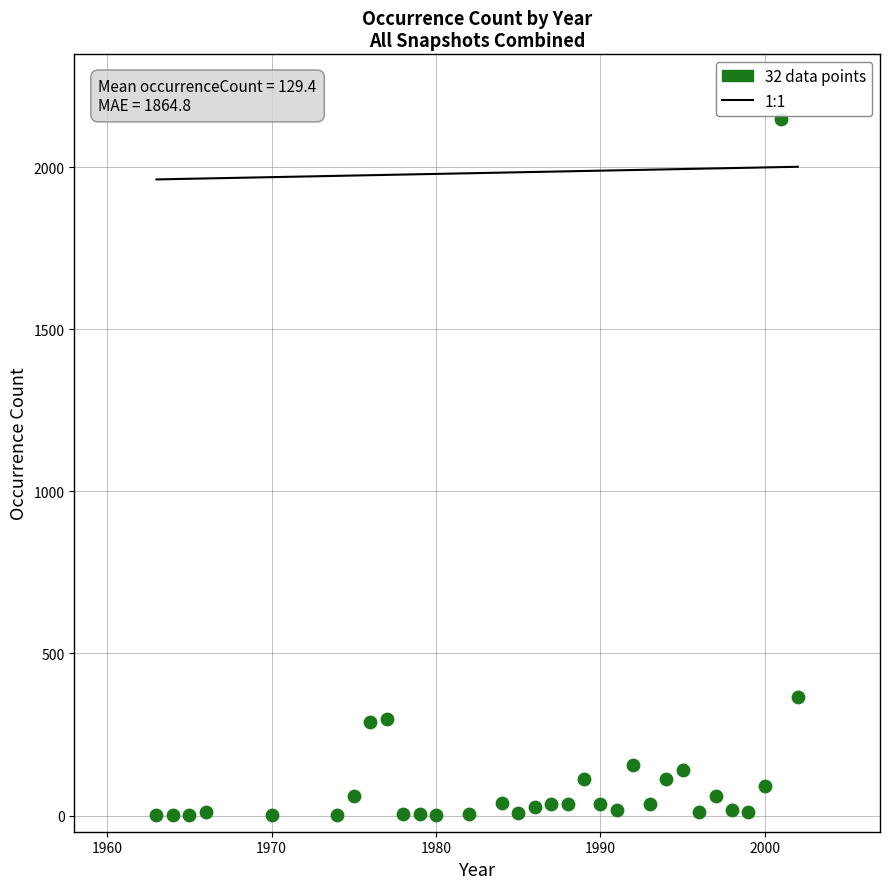

What is the range of Y values (max minus min)?

2148